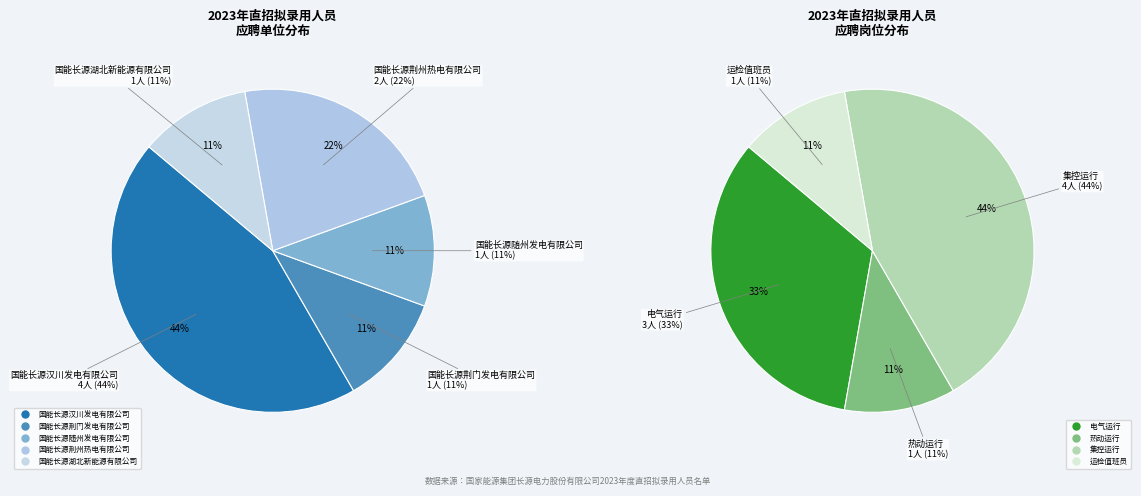

Is 国能长源汉川发电有限公司 the majority of the pie?

No